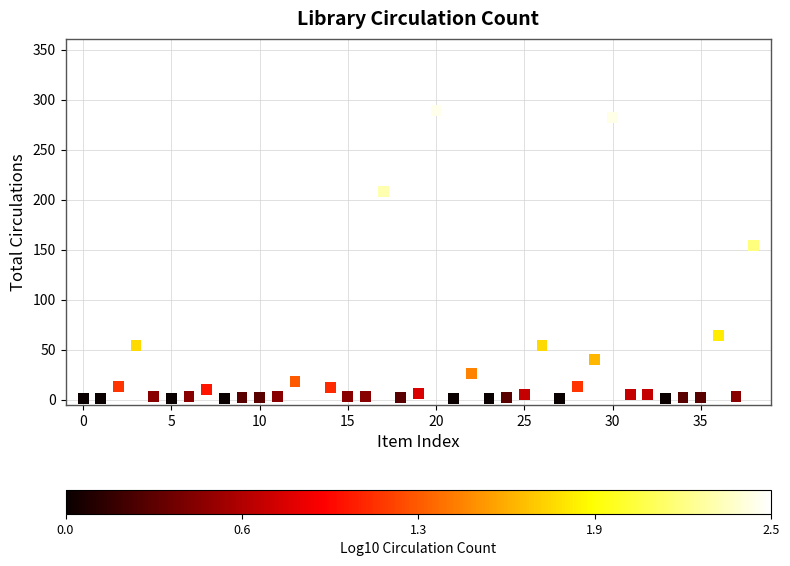

What Y value in the scatter plot is closest to 164?

154